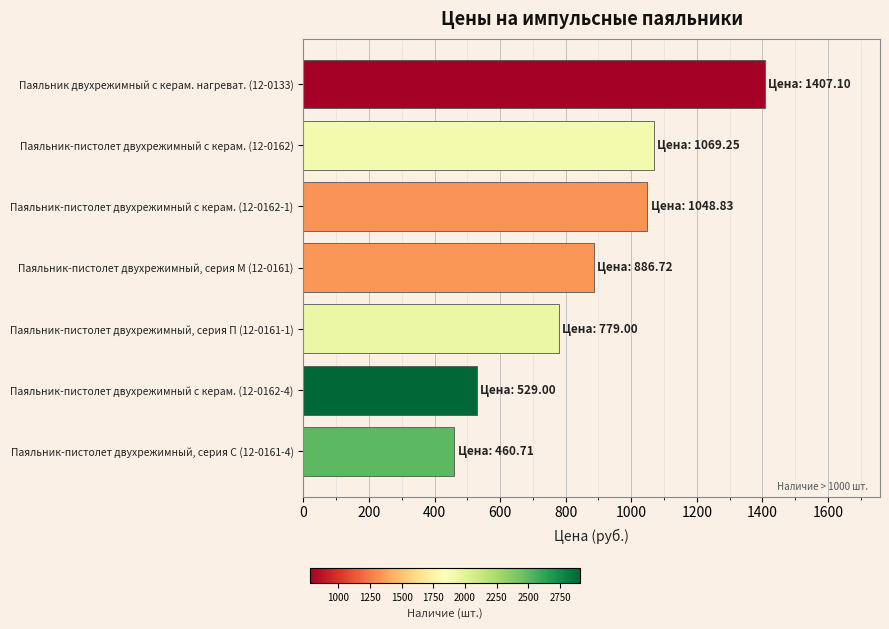

The value at Паяльник двухрежимный с керам. нагреват. (12-0133) is 1407.1. True or false?

True